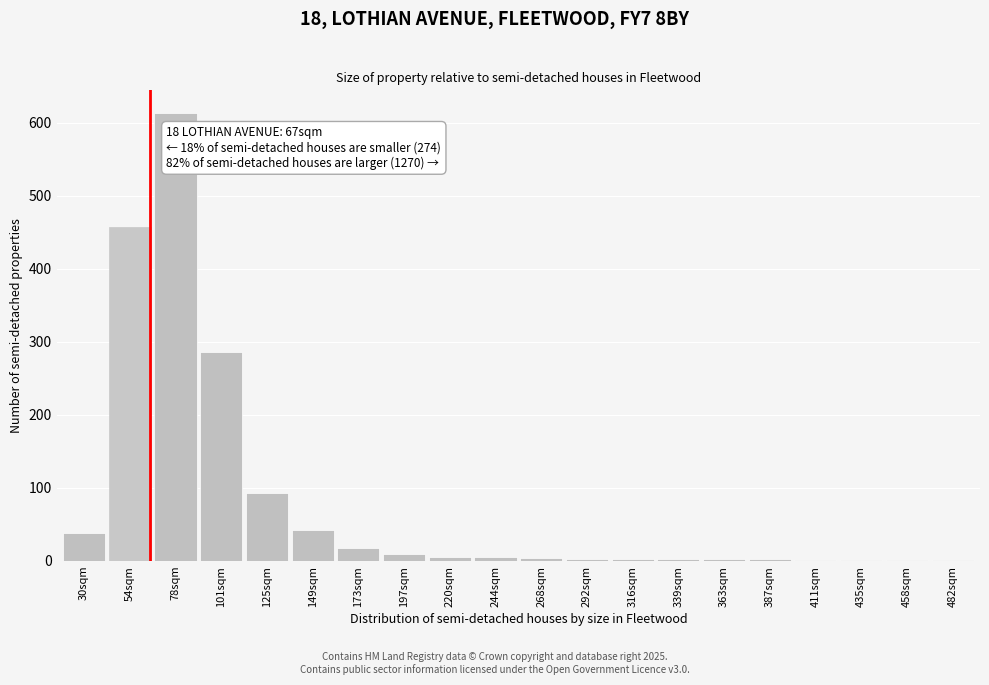

Which label corresponds to the largest value in the chart?

78sqm